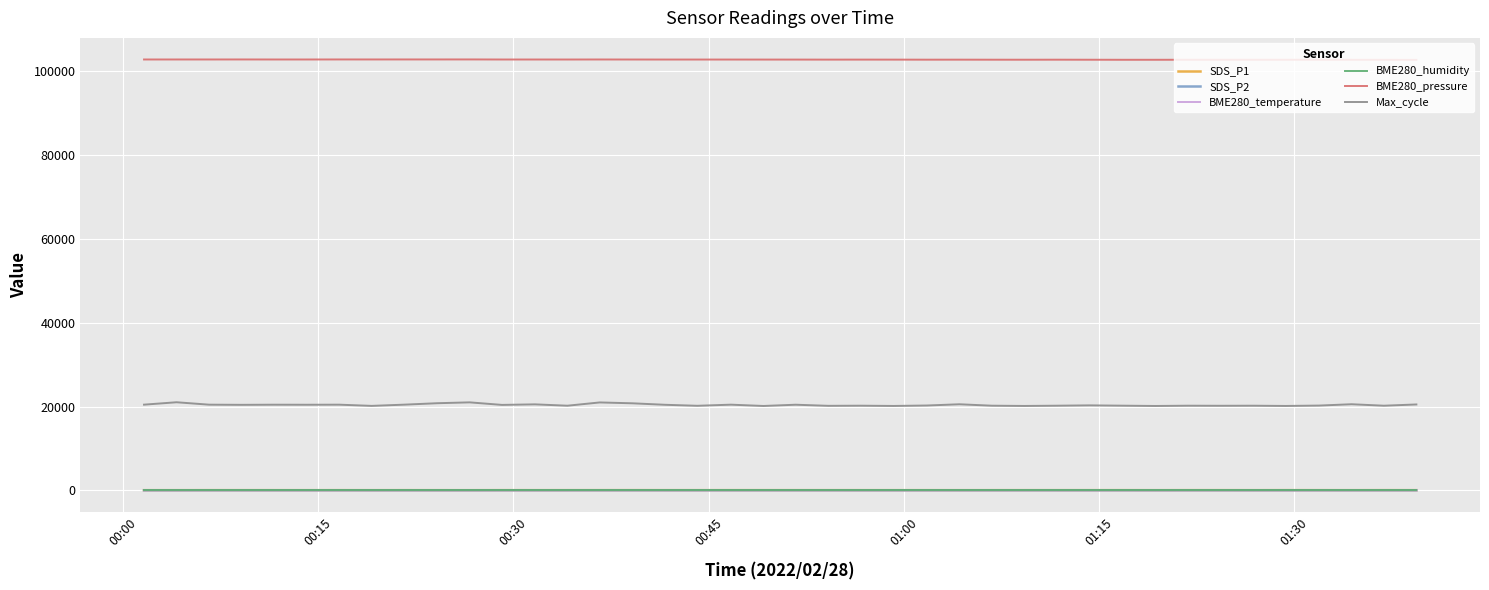

Which series has the largest total across all categories?

BME280_pressure